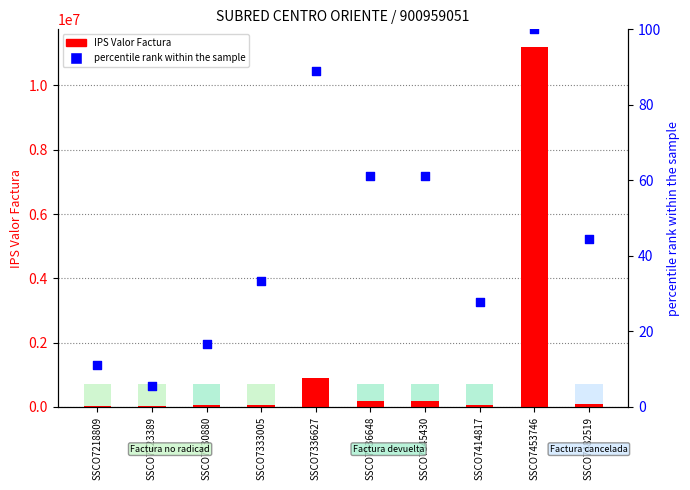

What are all the series names shown in the legend?

IPS Valor Factura, percentile rank within the sample